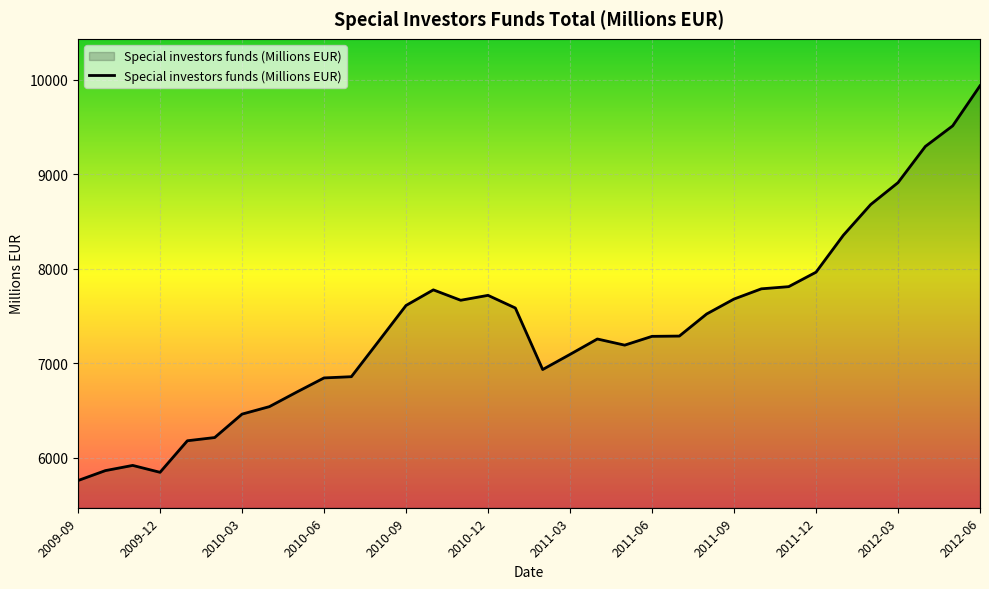

What is the smallest value displayed?

5759